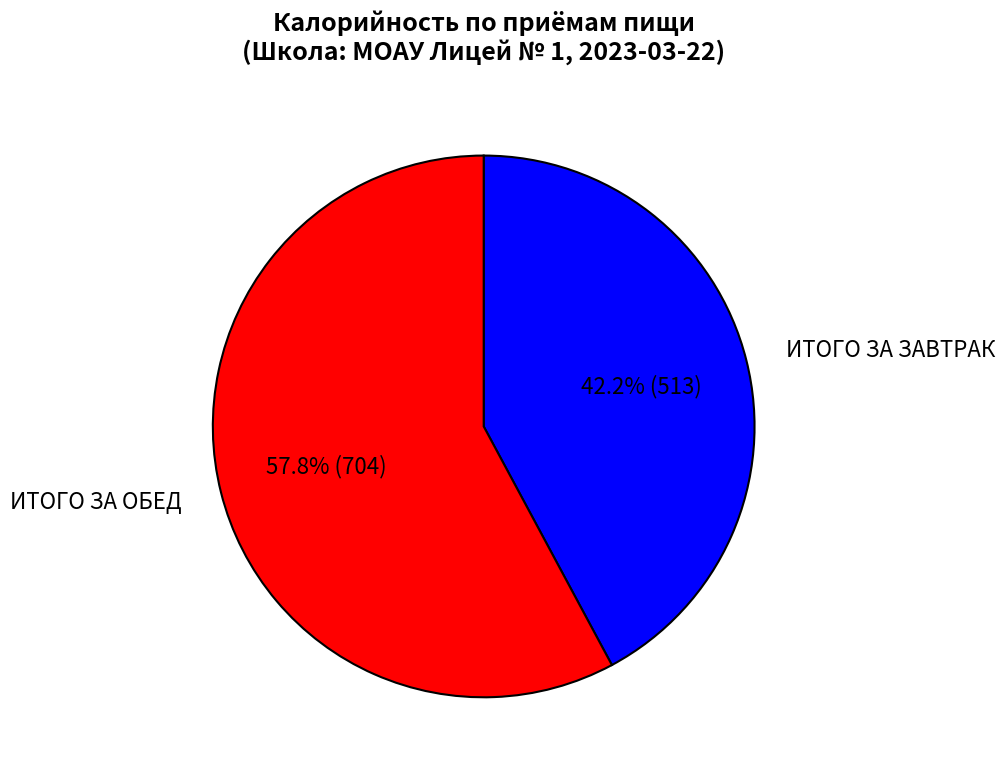

To the nearest percent, what portion does ИТОГО ЗА ОБЕД represent?

58%